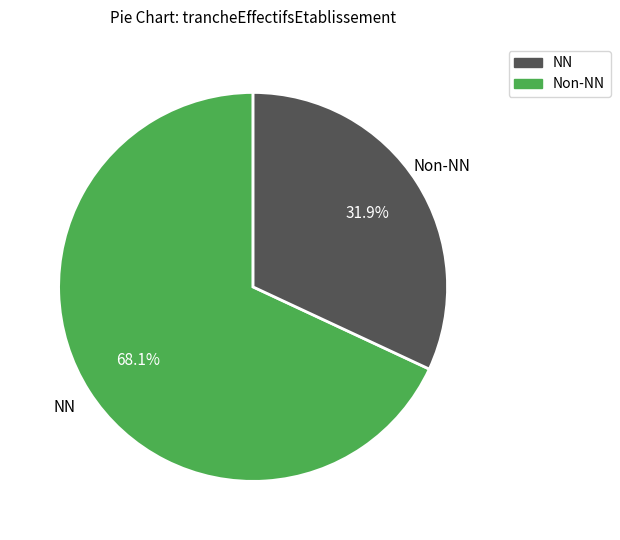

Combined, do NN and Non-NN account for over 50%?

Yes